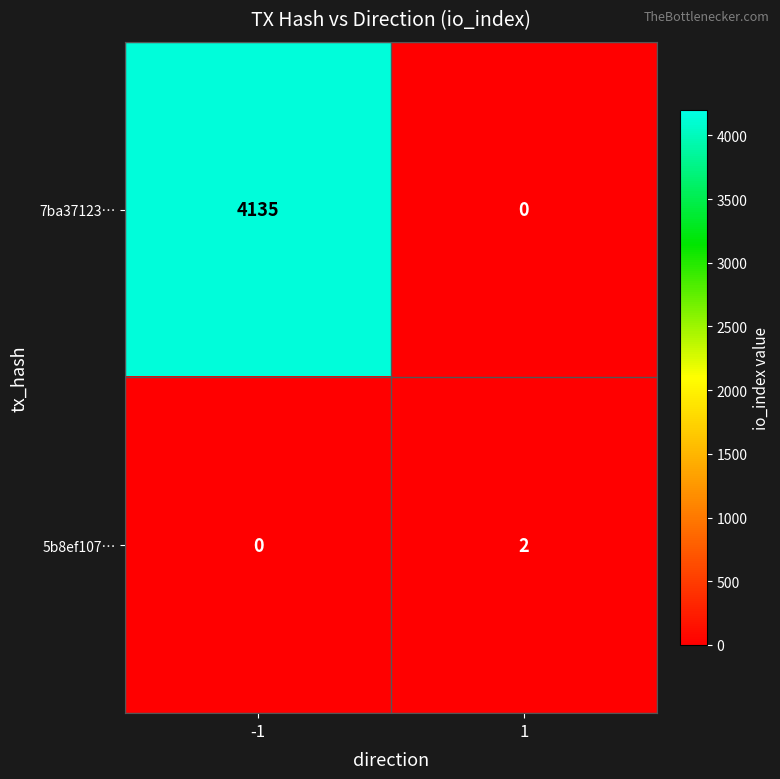

Reading left to right, transcribe all the data shown in this chart.

7ba37123…: 4135	0
5b8ef107…: 0	2